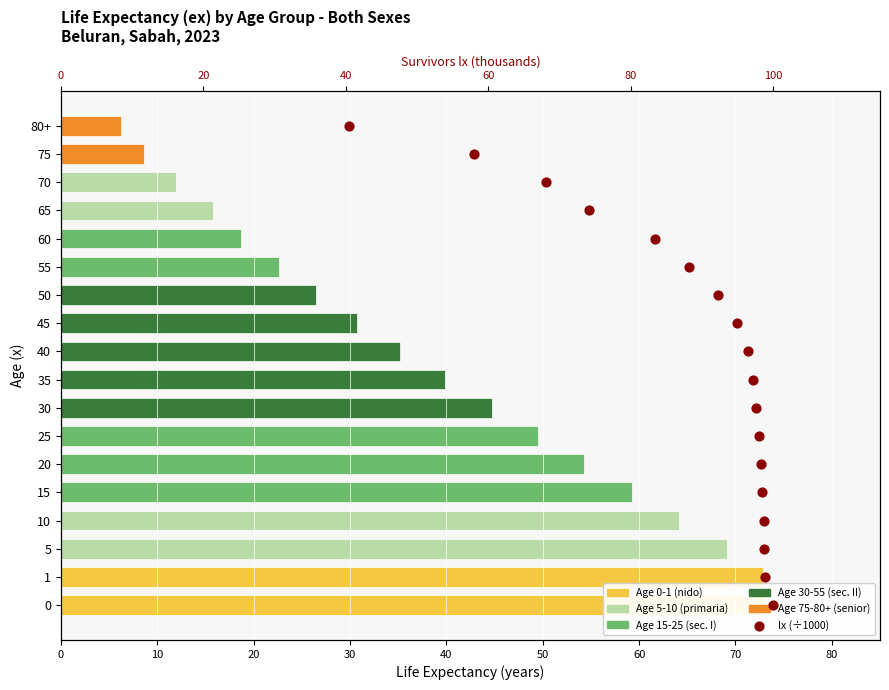

Which series reaches the maximum Y coordinate?

Life Expectancy (ex)